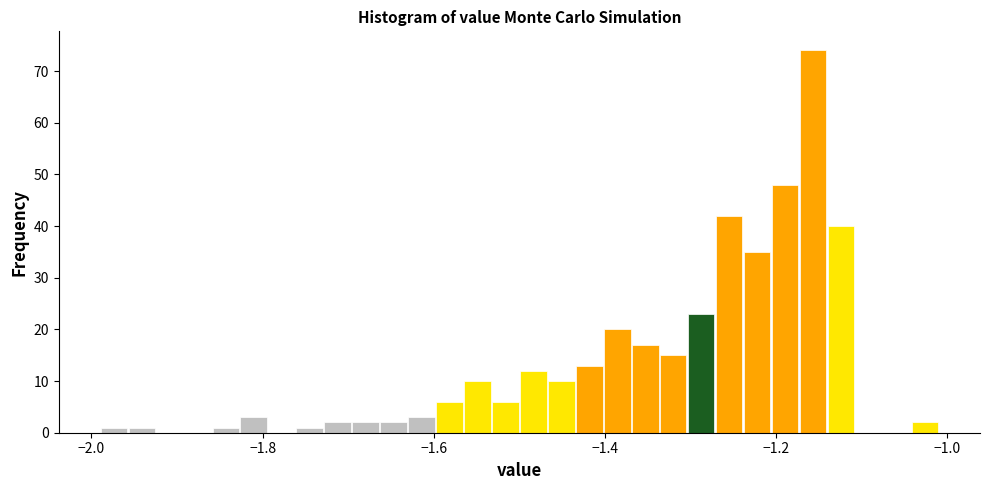

Read against the x-axis, roughly where is the centre of the tallest bar?

-1.16